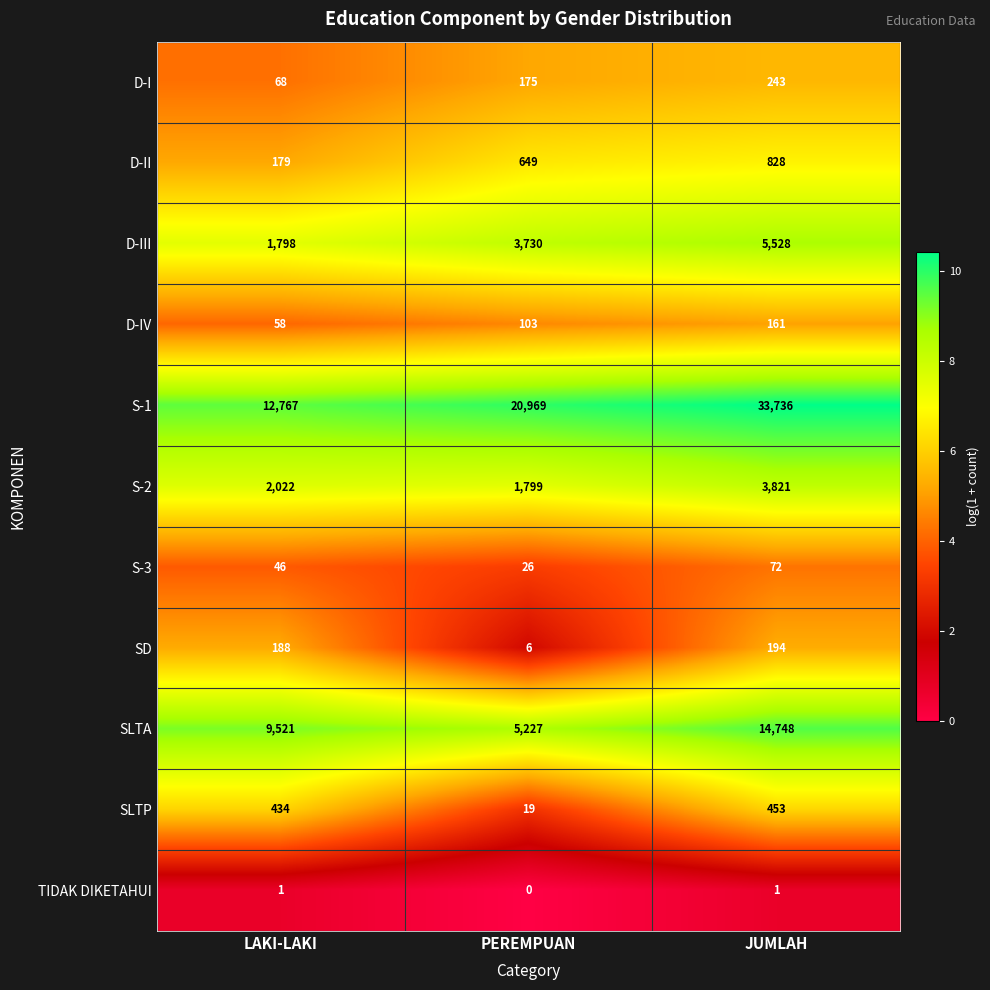

What is the average value of the SLTP series?

302